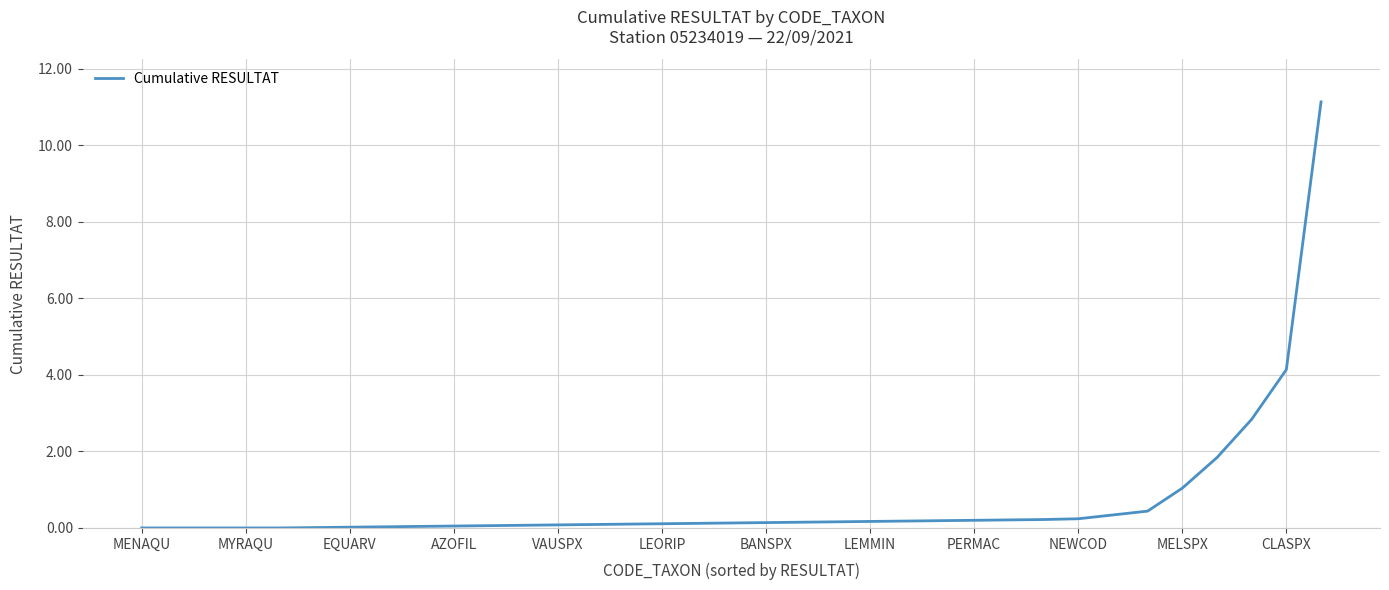

What is the difference between the maximum and minimum values?

11.1